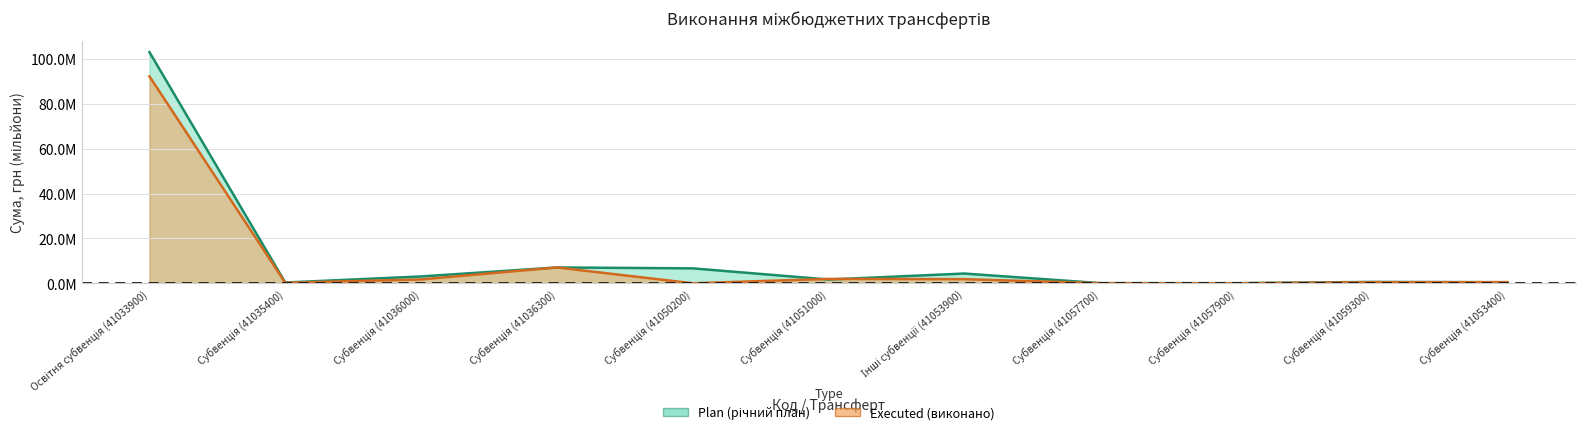

At which label is Plan closest to 51530750?

Субвенція (41036300)